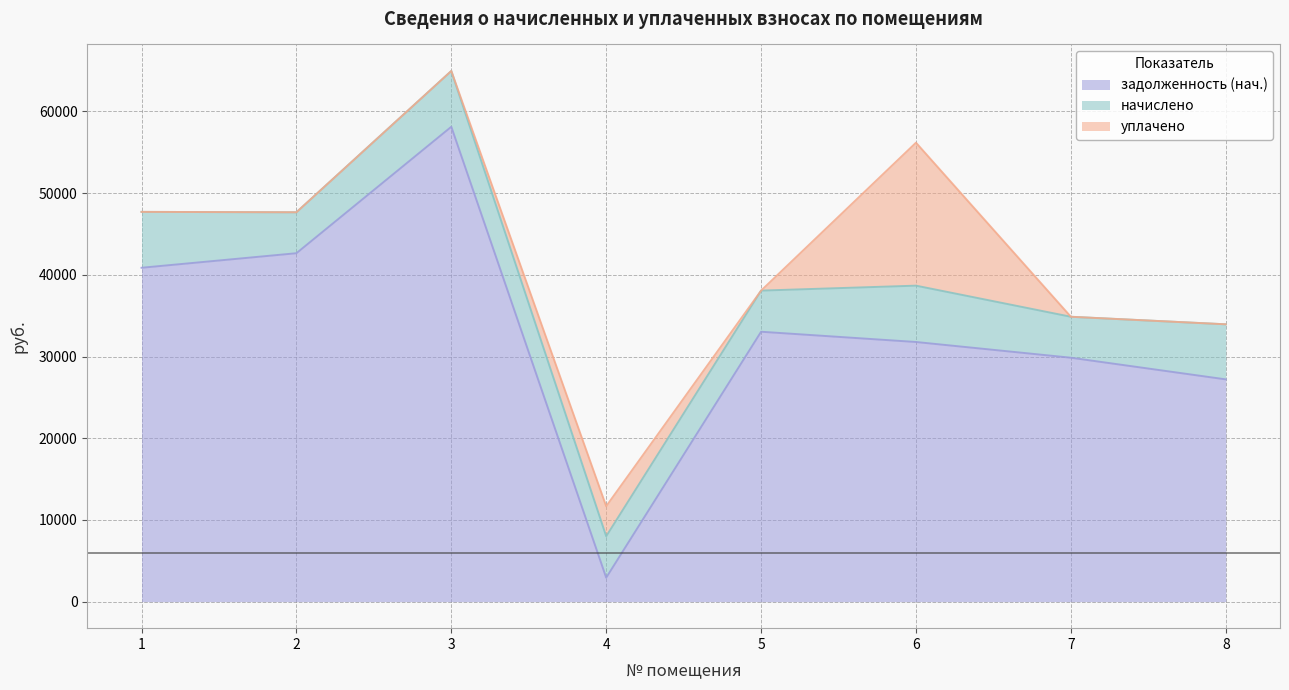

How many data points does each series have?

8